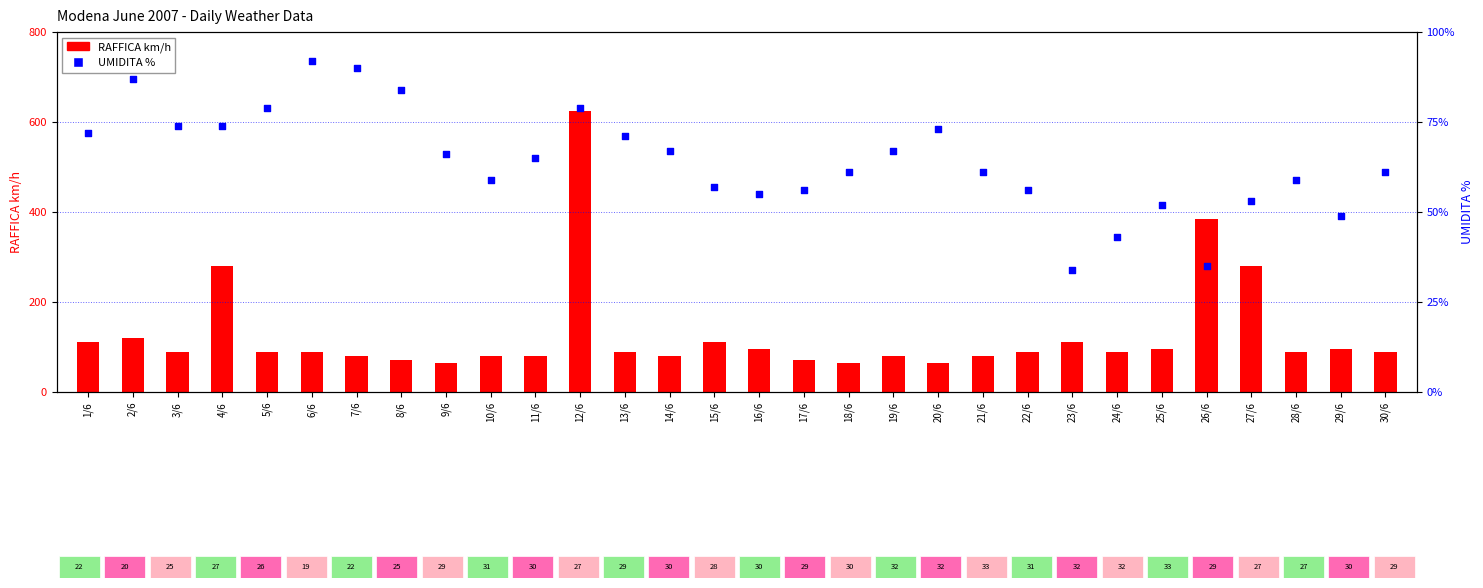

Which series has the widest spread of Y values?

RAFFICA km/h